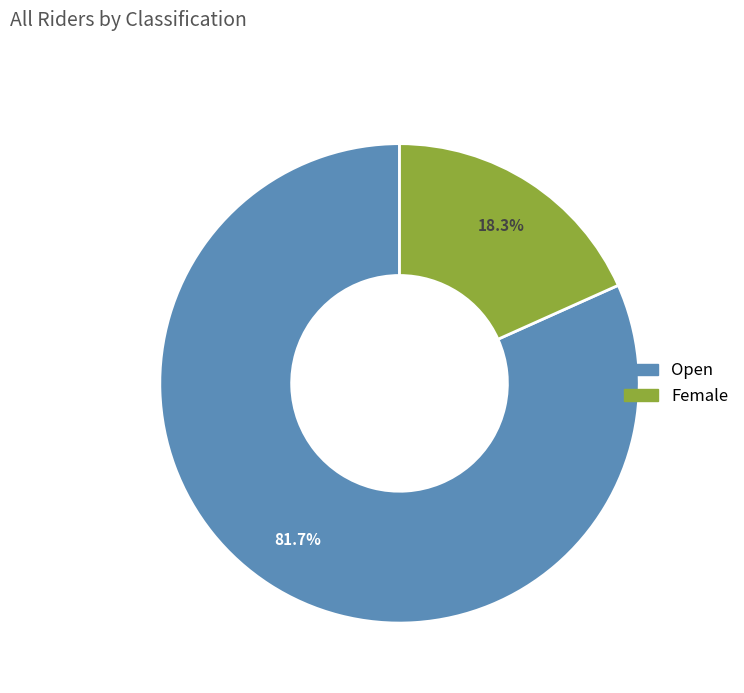

How many segments does this pie chart have?

2